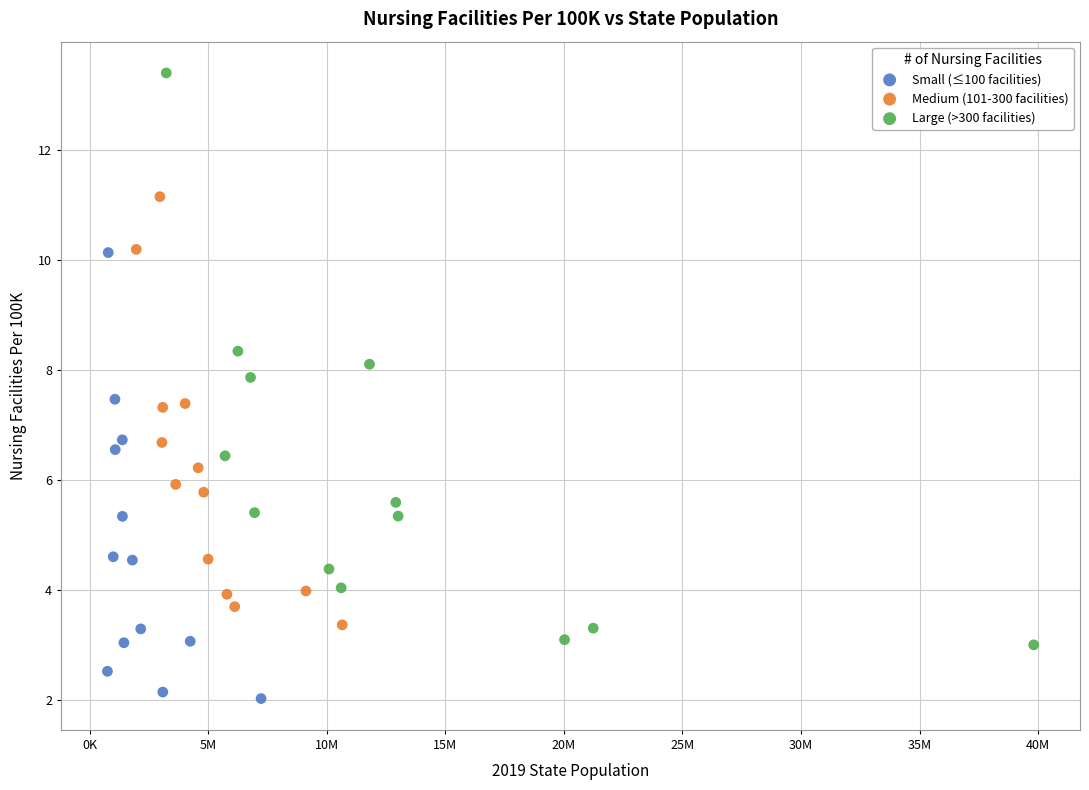

Which series has the widest spread of Y values?

Large (>300 facilities)